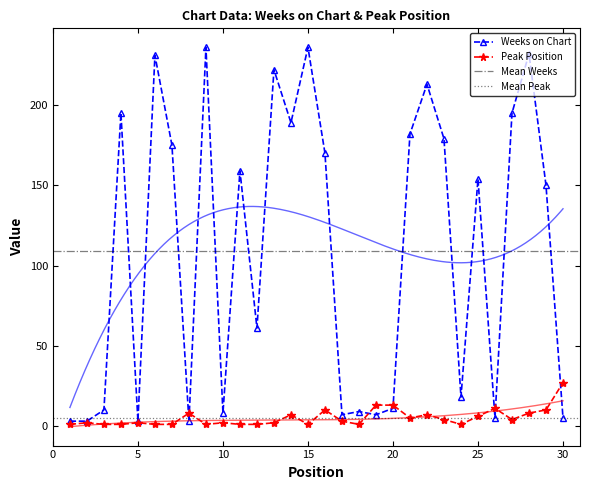

How many lines are shown in the chart?

2